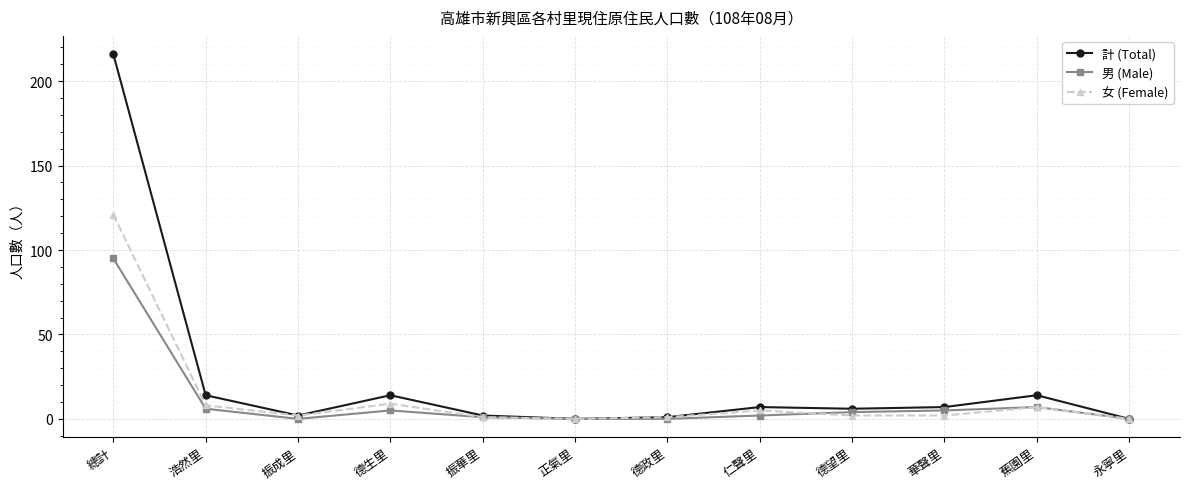

Does the chart display data point markers on the line(s)?

Yes